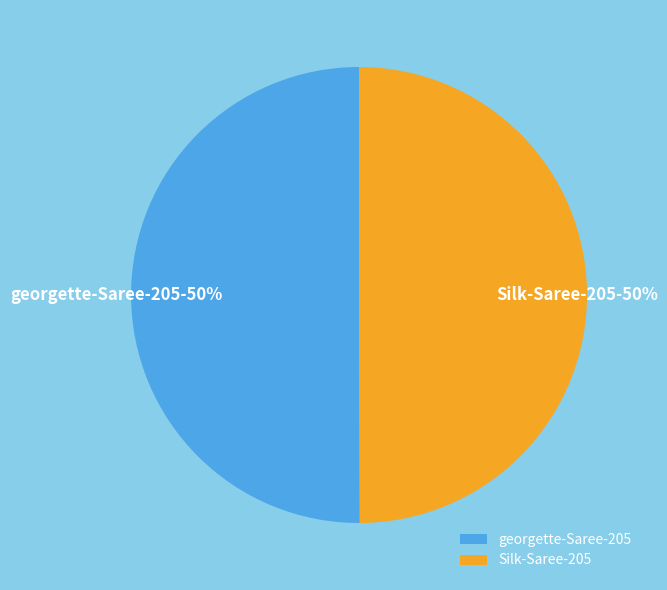

To the nearest percent, what percentage of the pie is georgette-Saree-205?

50%